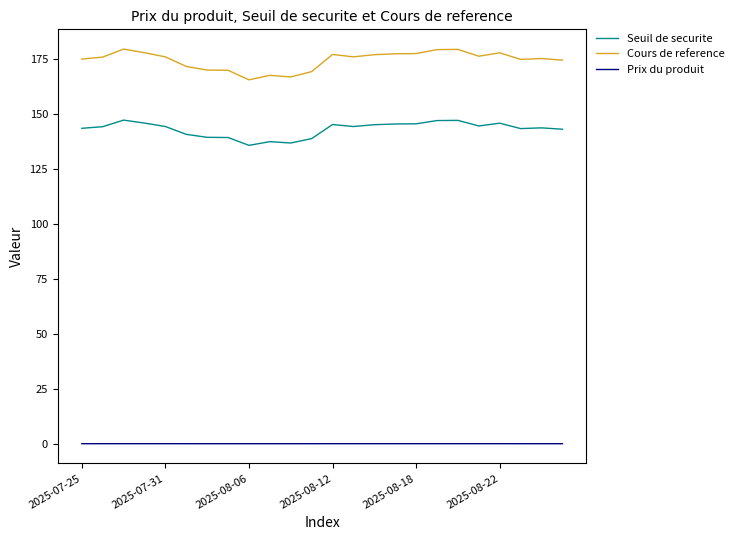

True or false: Cours de reference and Seuil de securite intersect in this chart.

False